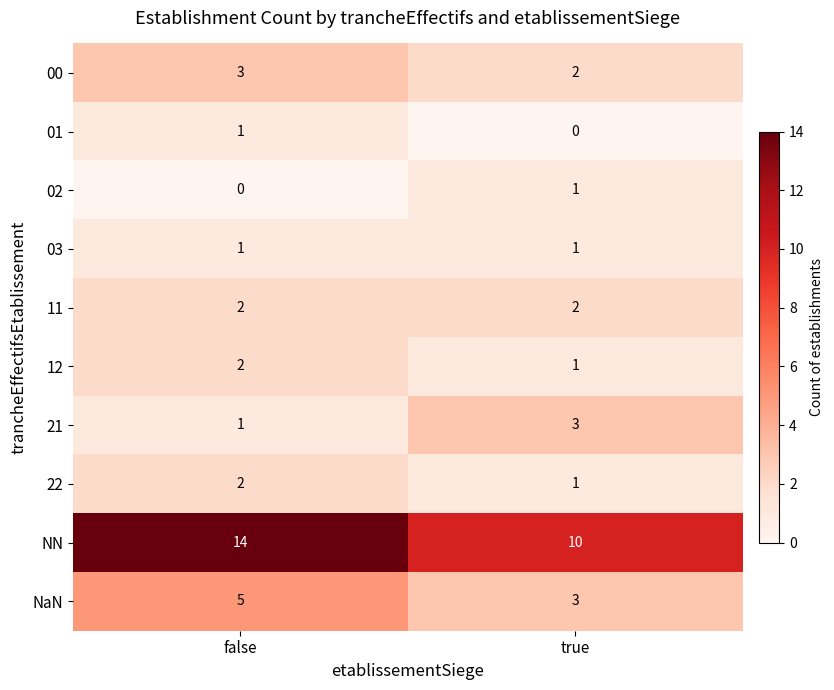

Which series has the largest total across all categories?

NN